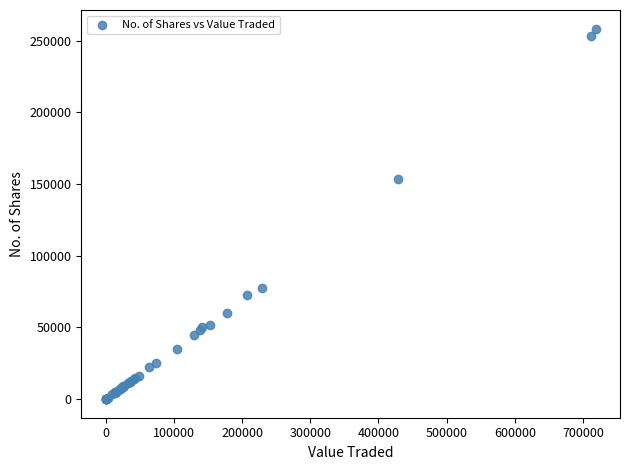

What Y value in the scatter plot is closest to 129205?

153741